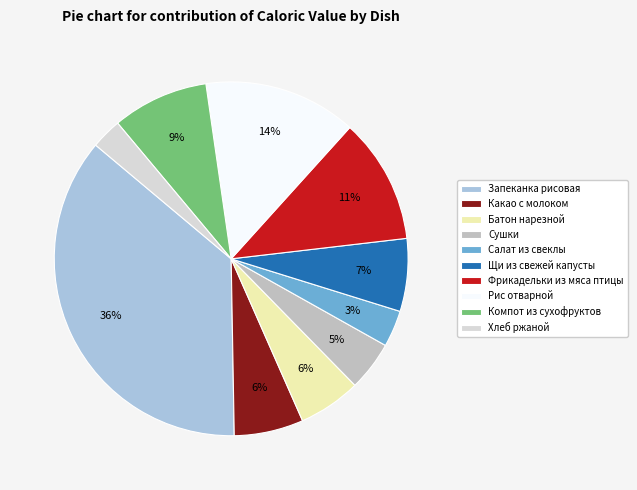

Combined, do Салат из свеклы and Хлеб ржаной account for over 50%?

No